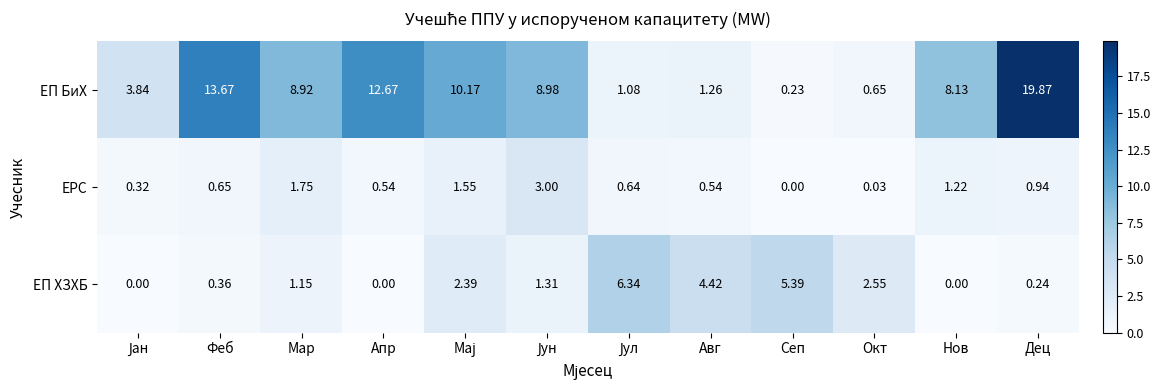

At Нов, list the series in order from smallest to largest.

ЕП ХЗХБ, ЕРС, ЕП БиХ